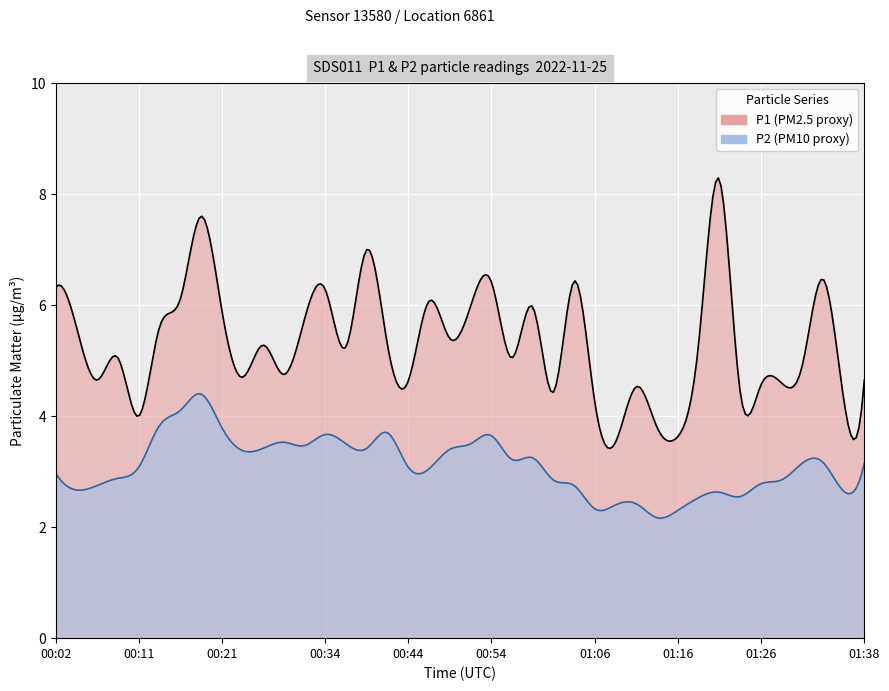

What is the spread (max minus min) of values at 00:51?

2.5